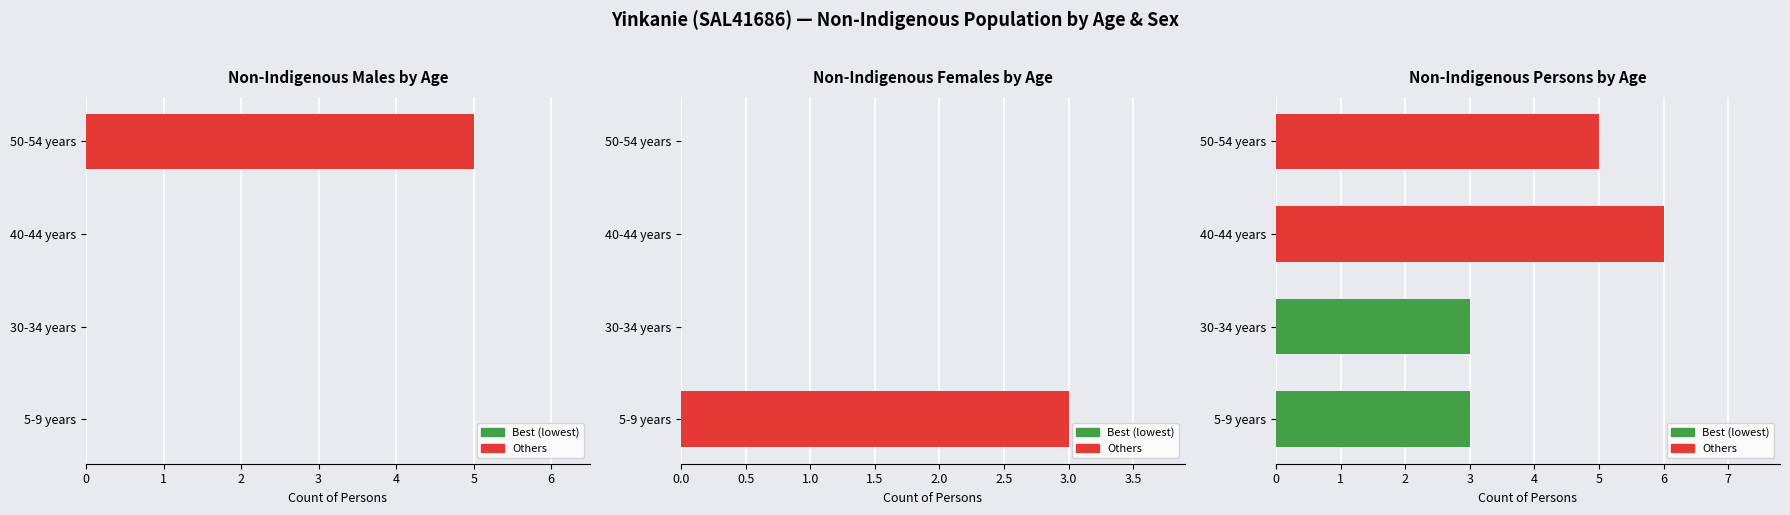

Is the value of Non-Indigenous Females by Age at 30-34 years greater than the value of Non-Indigenous Males by Age at 40-44 years?

No